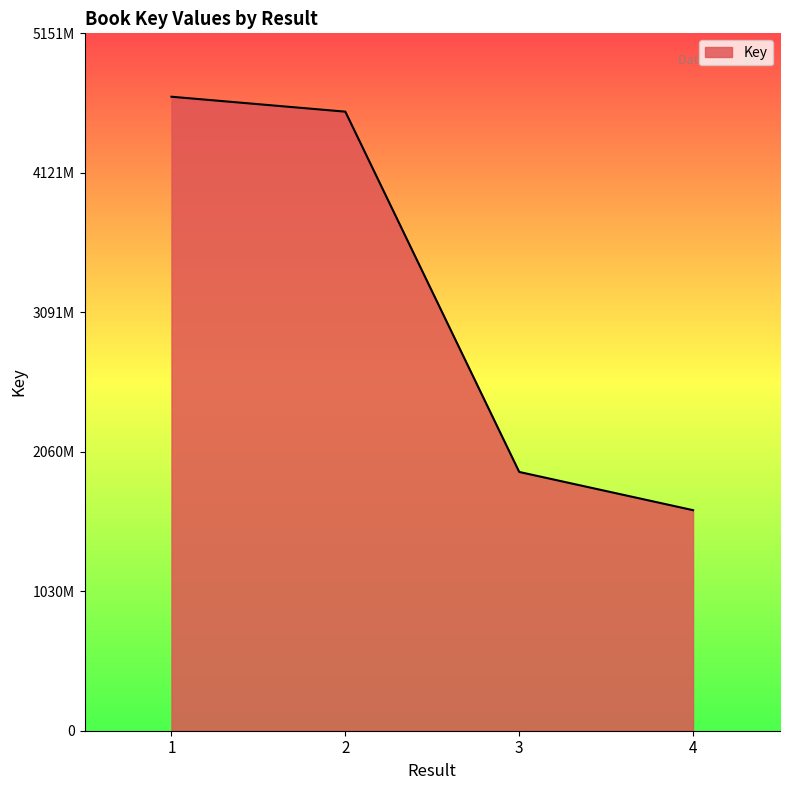

Does the chart display data point markers on the line(s)?

No